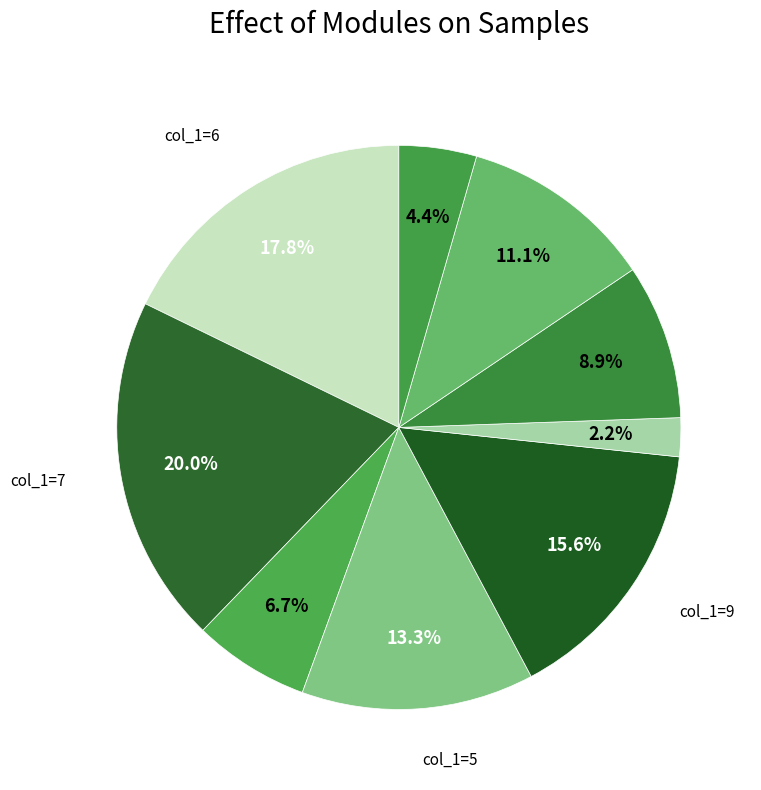

How many segments does this pie chart have?

9